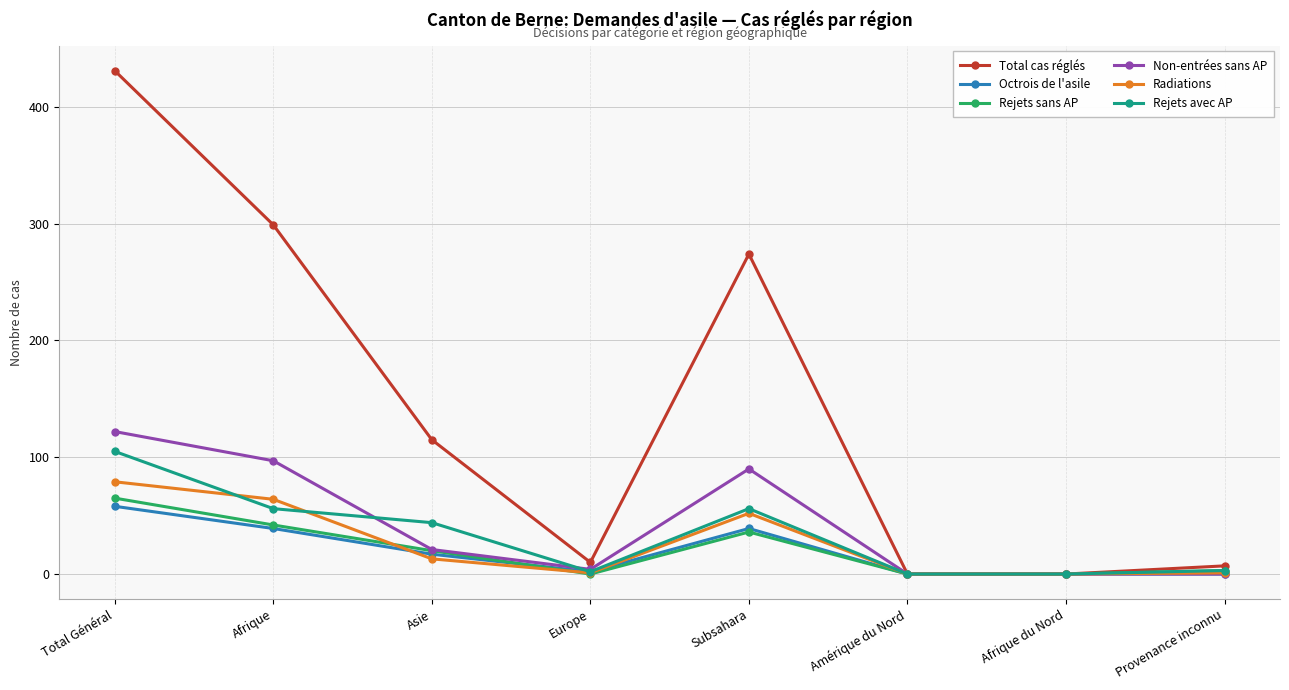

At how many categories does at least one series exceed 60?

4